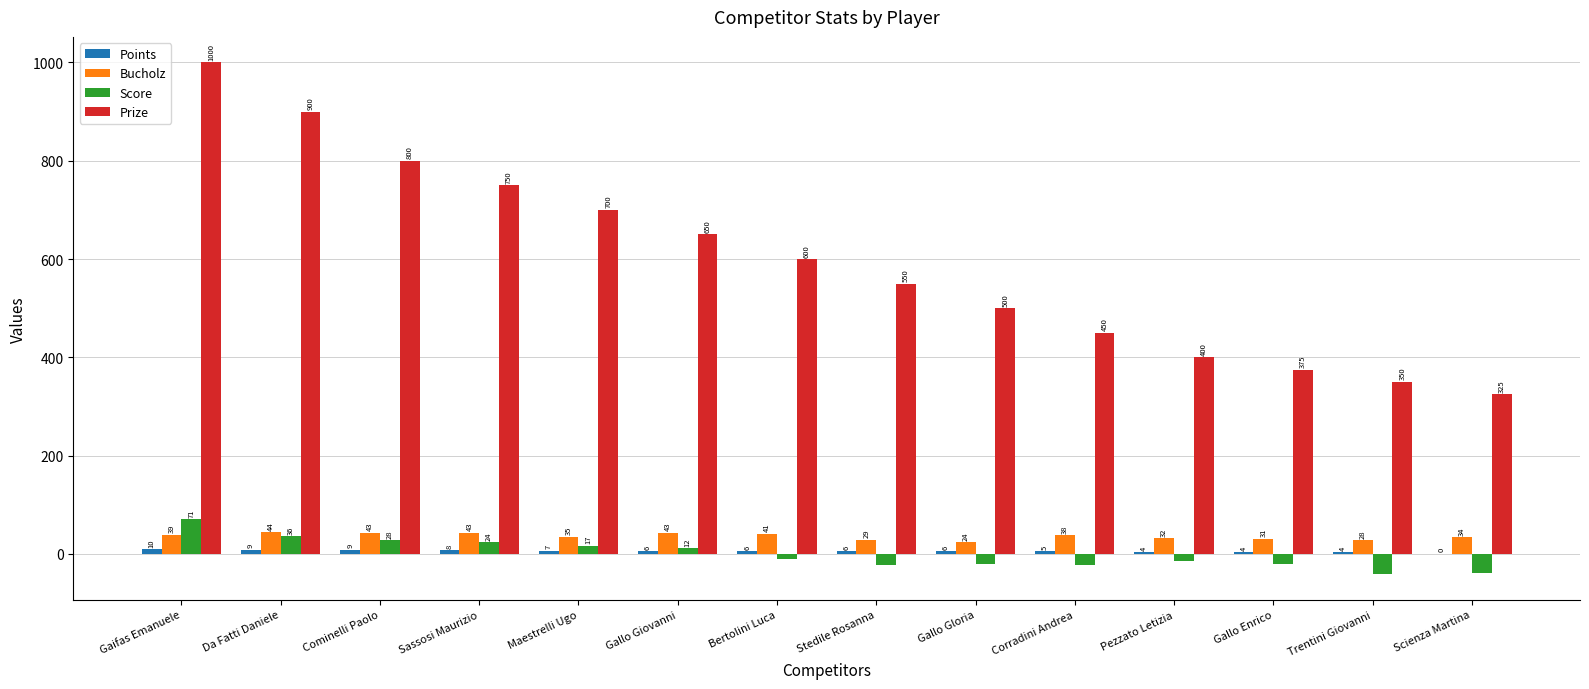

The Score series shows 36 at Da Fatti Daniele. True or false?

True